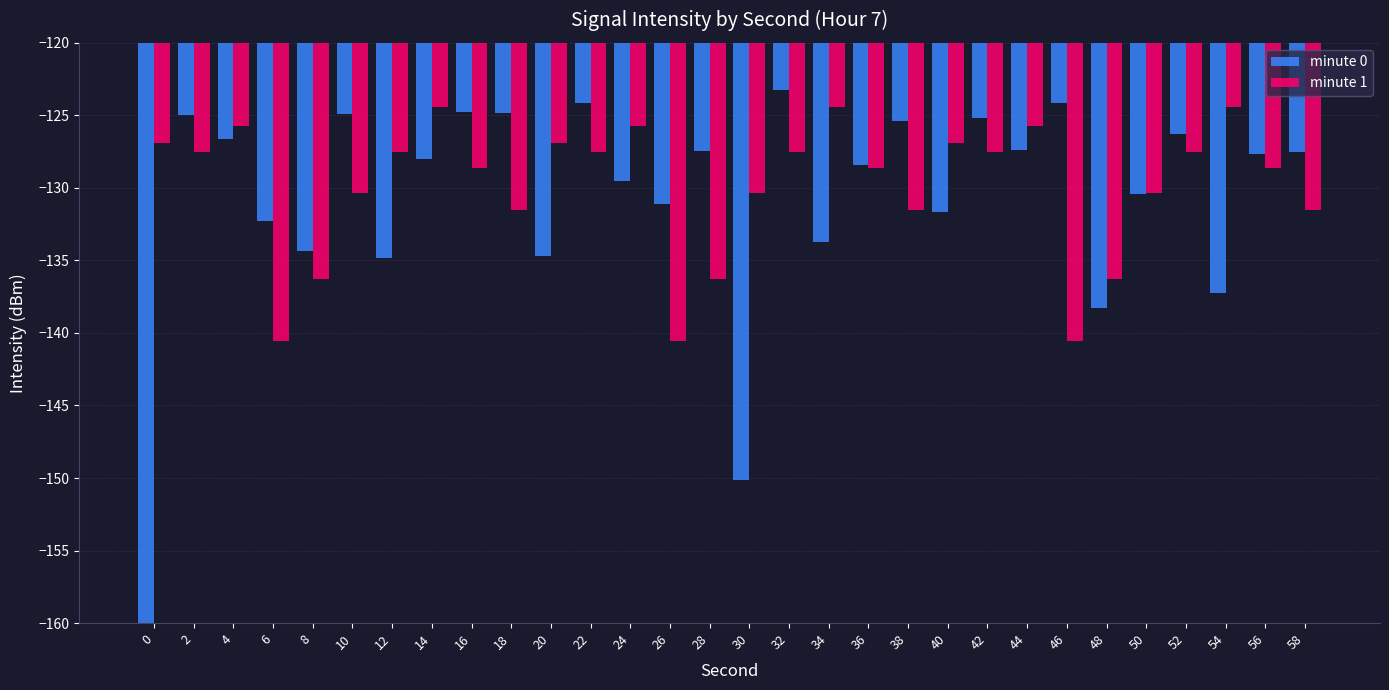

Which series has the widest spread of values?

minute 0